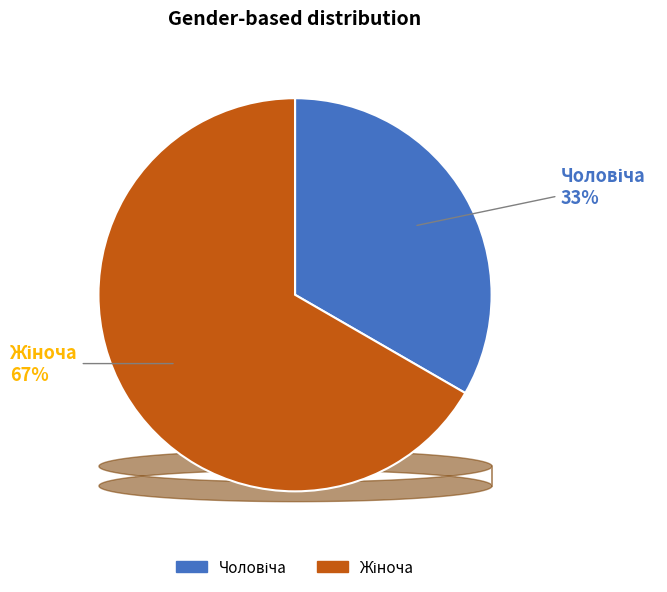

To the nearest percent, what is the average slice percentage?

50%